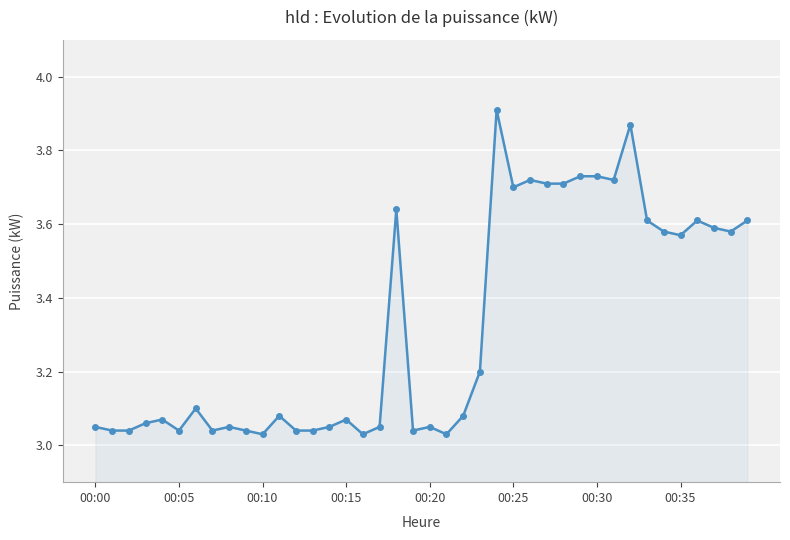

Does the chart display data point markers on the line(s)?

Yes